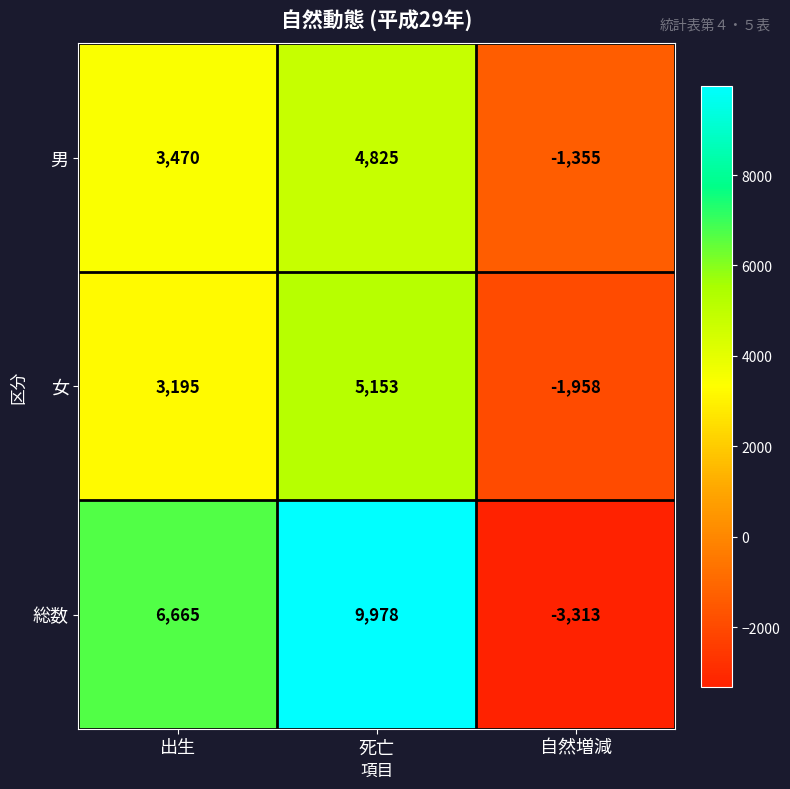

Count the 総数 values in the range -3313 to 9978.

3